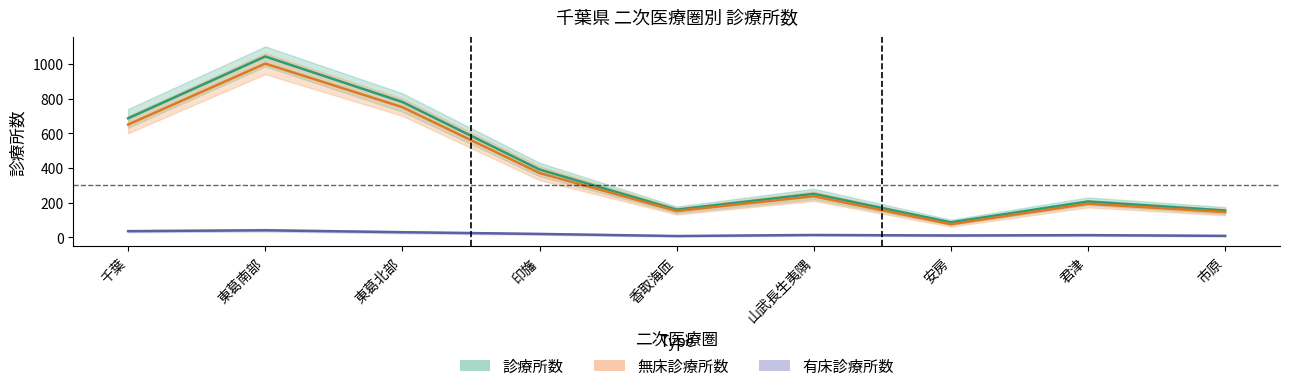

Which category has the highest value in the 診療所数 series?

東葛南部